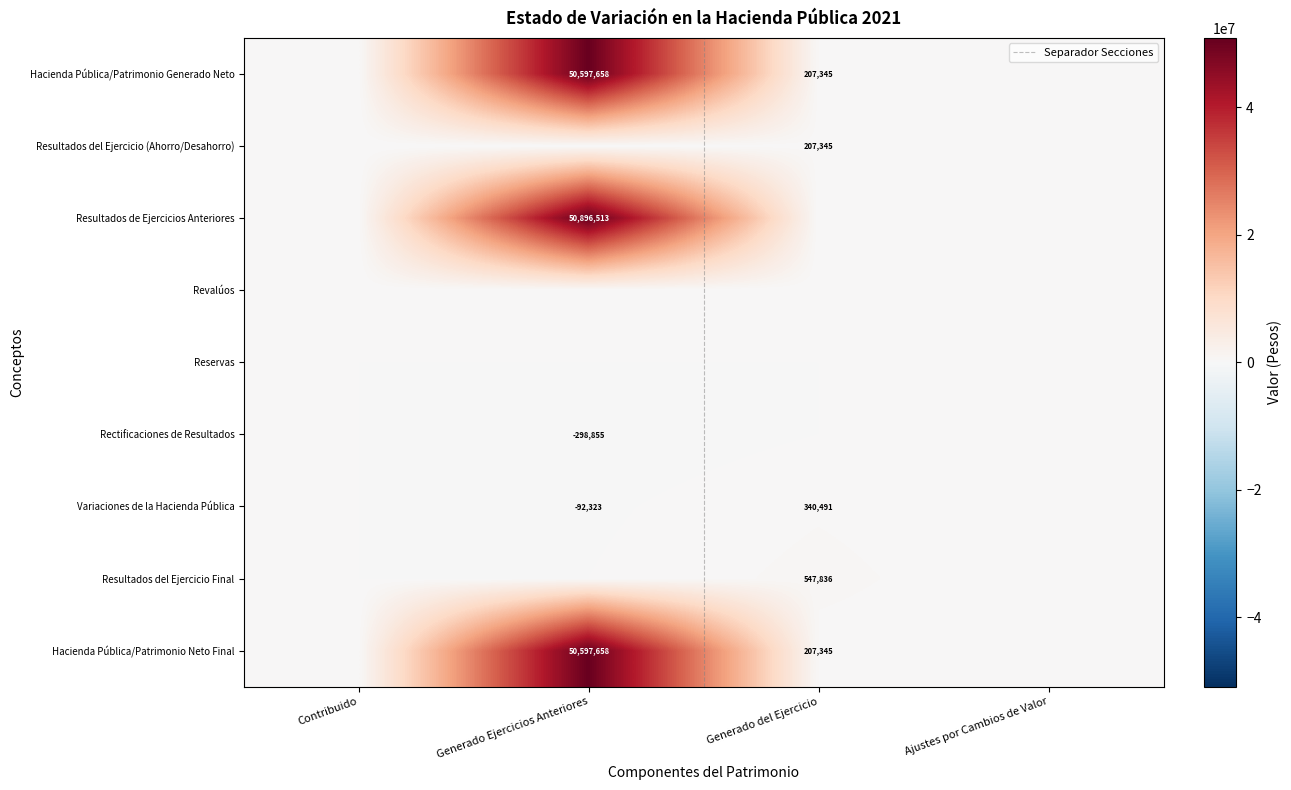

List the labels in order of Resultados del Ejercicio Final value, smallest first.

Contribuido, Generado Ejercicios Anteriores, Ajustes por Cambios de Valor, Generado del Ejercicio